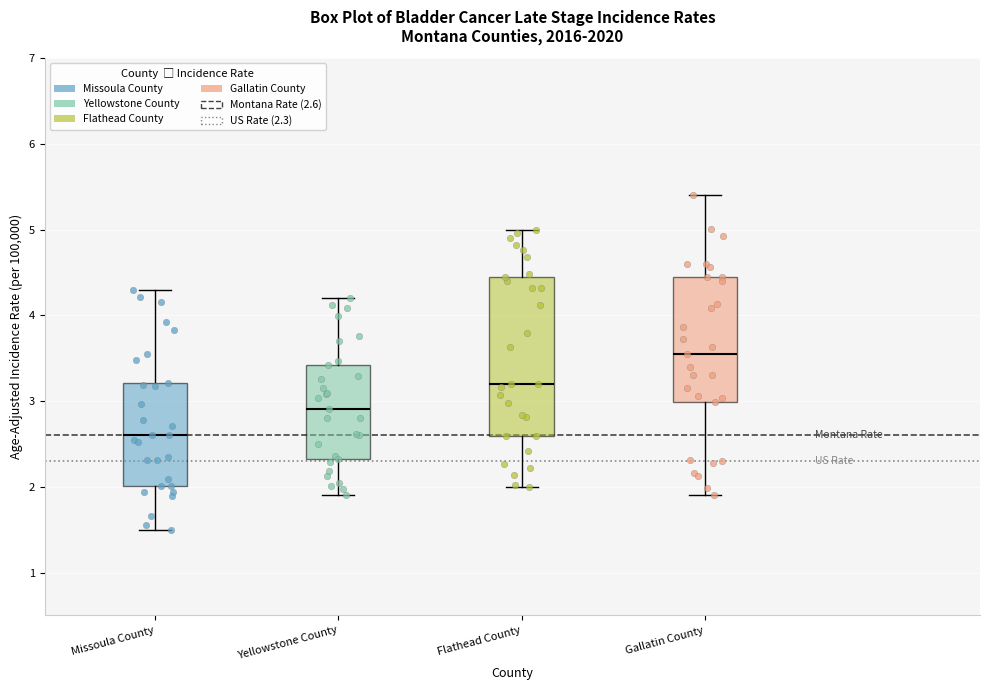

Where is the upper edge of the box for Yellowstone County on the y-axis? The values are not printed on the chart, so give them approximately, as read against the axis.

3.4